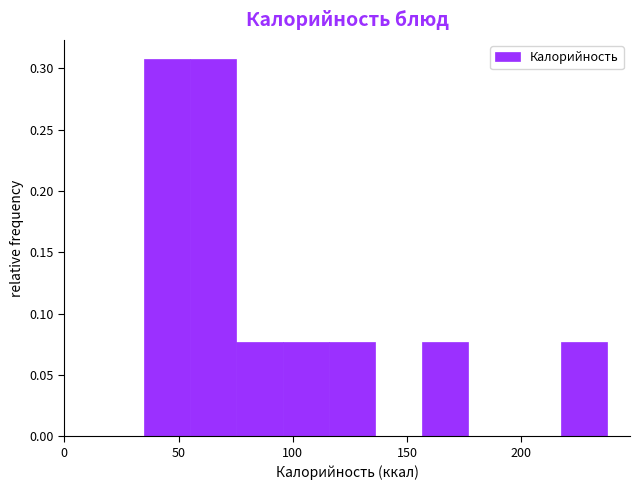

Reading left to right, list every bar in this chart as the range it spans on the x-axis followed by its height. Neither the bar edges nor the heights are printed on the chart, so give them approximately, as read against the axes.

35 to 55: 0.310
55 to 75: 0.310
75 to 95: 0.075
95 to 115: 0.075
115 to 135: 0.075
135 to 155: 0
155 to 175: 0.075
175 to 195: 0
195 to 215: 0
215 to 235: 0.075